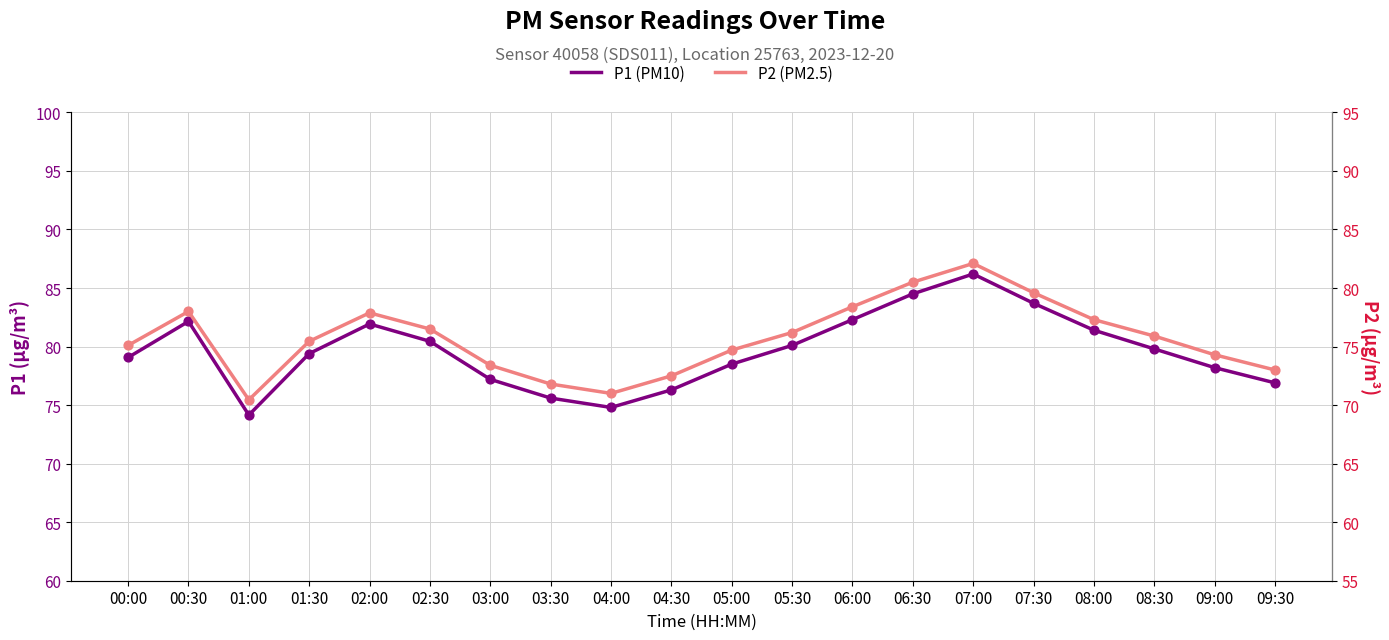

Which series contains the lowest Y value?

P2 (PM2.5)